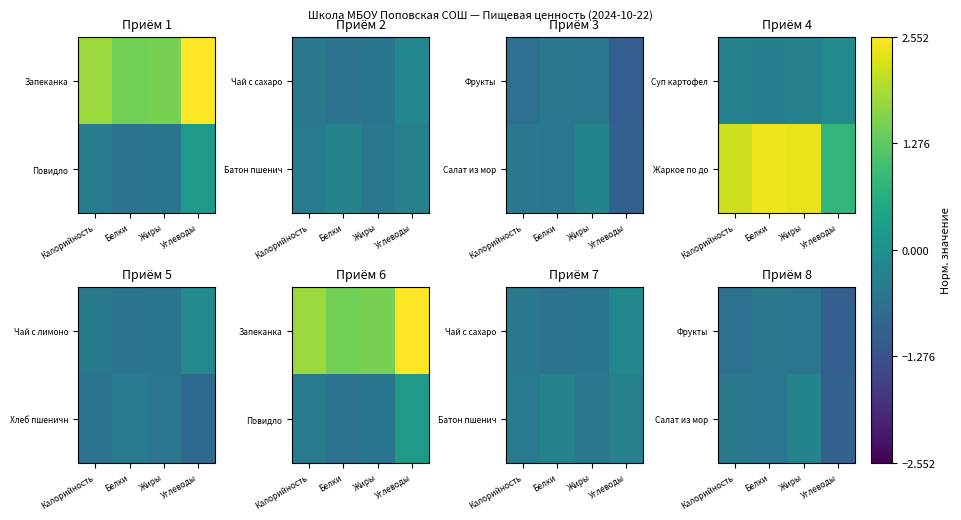

What is the total value across all series at Углеводы?

-2.0